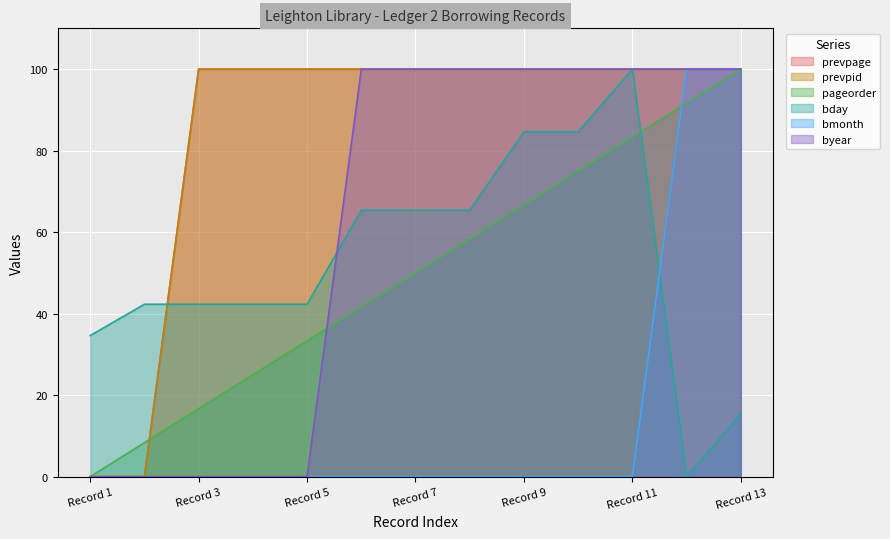

How many data points in bmonth are above 0?

2